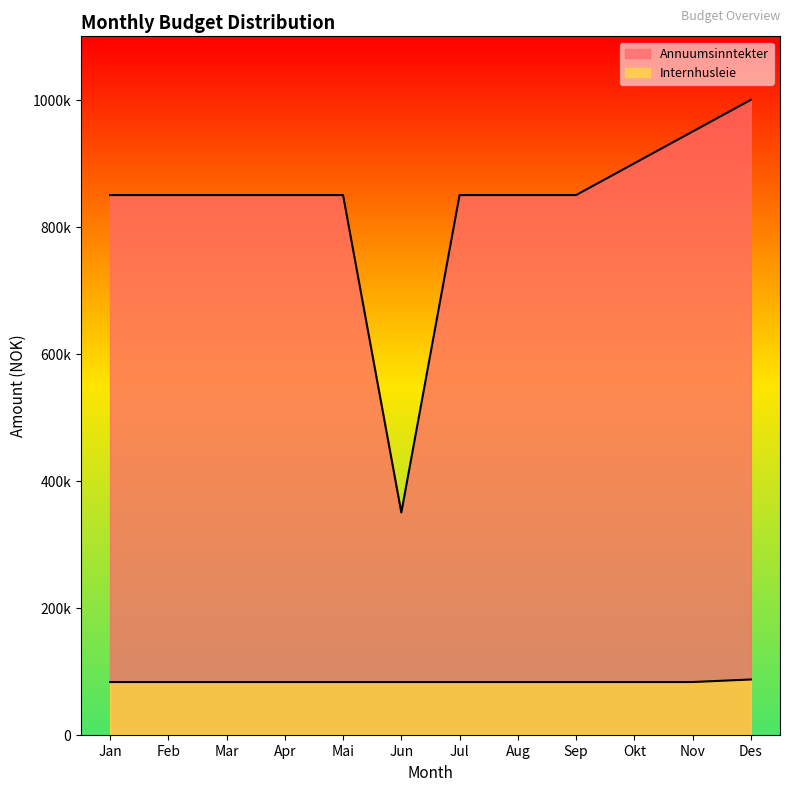

At which category is the sum across all series the highest?

Des